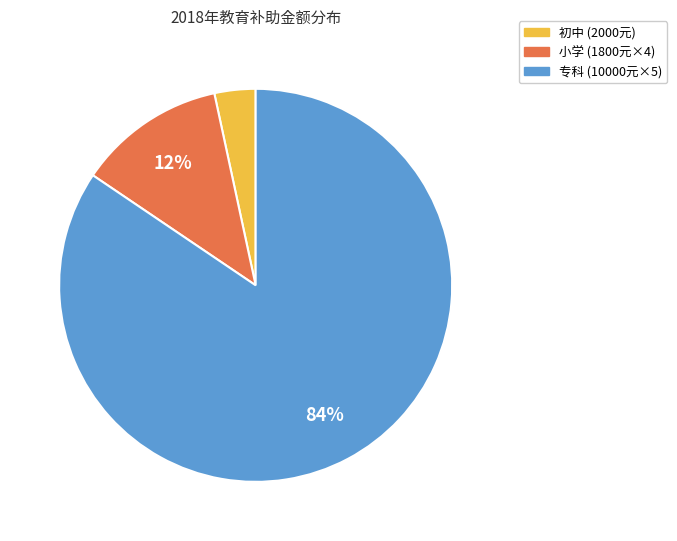

Is there any slice that represents more than half of the pie?

Yes